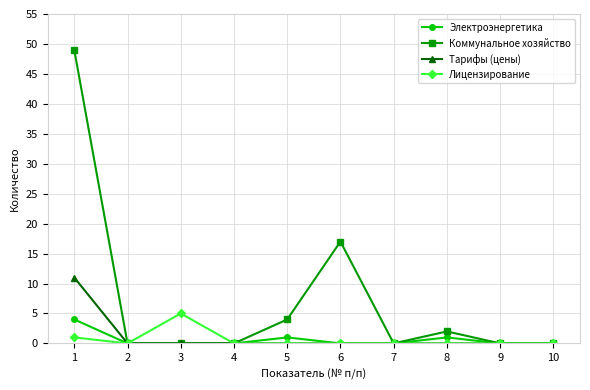

Reading left to right, transcribe all the data shown in this chart.

Электроэнергетика: 1=4	2=0	3=0	4=0	5=1	6=0	7=0	8=1	9=0	10=0
Коммунальное хозяйство: 1=49	2=0	3=0	4=0	5=4	6=17	7=0	8=2	9=0	10=0
Тарифы (цены): 1=11	2=0	3=0	4=0	5=0	6=0	7=0	8=0	9=0	10=0
Лицензирование: 1=1	2=0	3=5	4=0	5=0	6=0	7=0	8=0	9=0	10=0